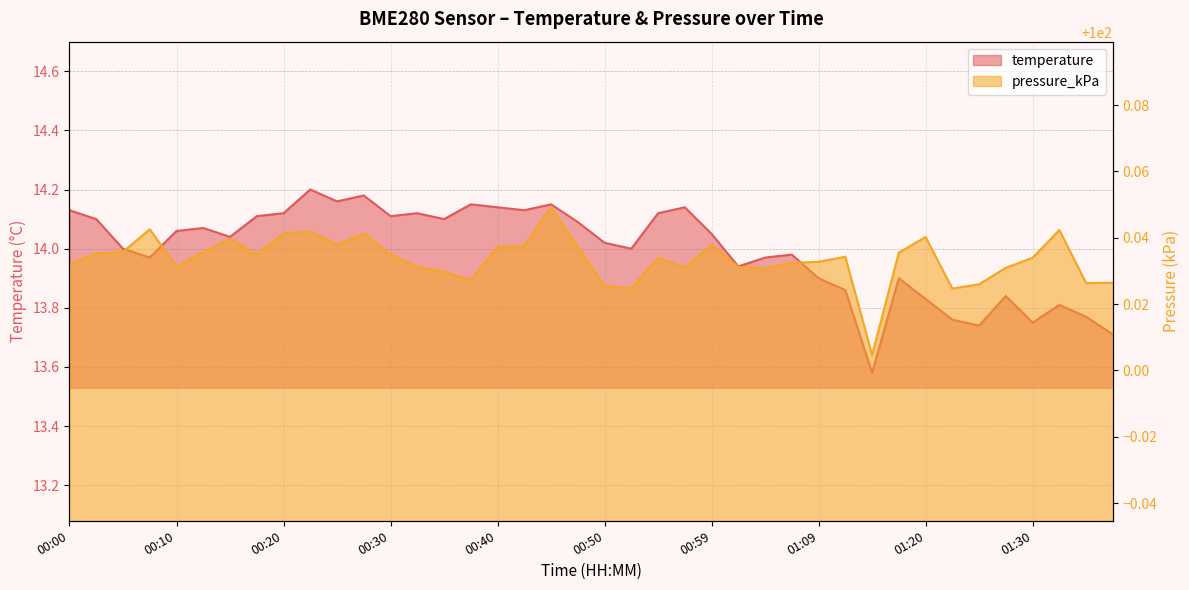

How many distinct data groups are displayed?

2